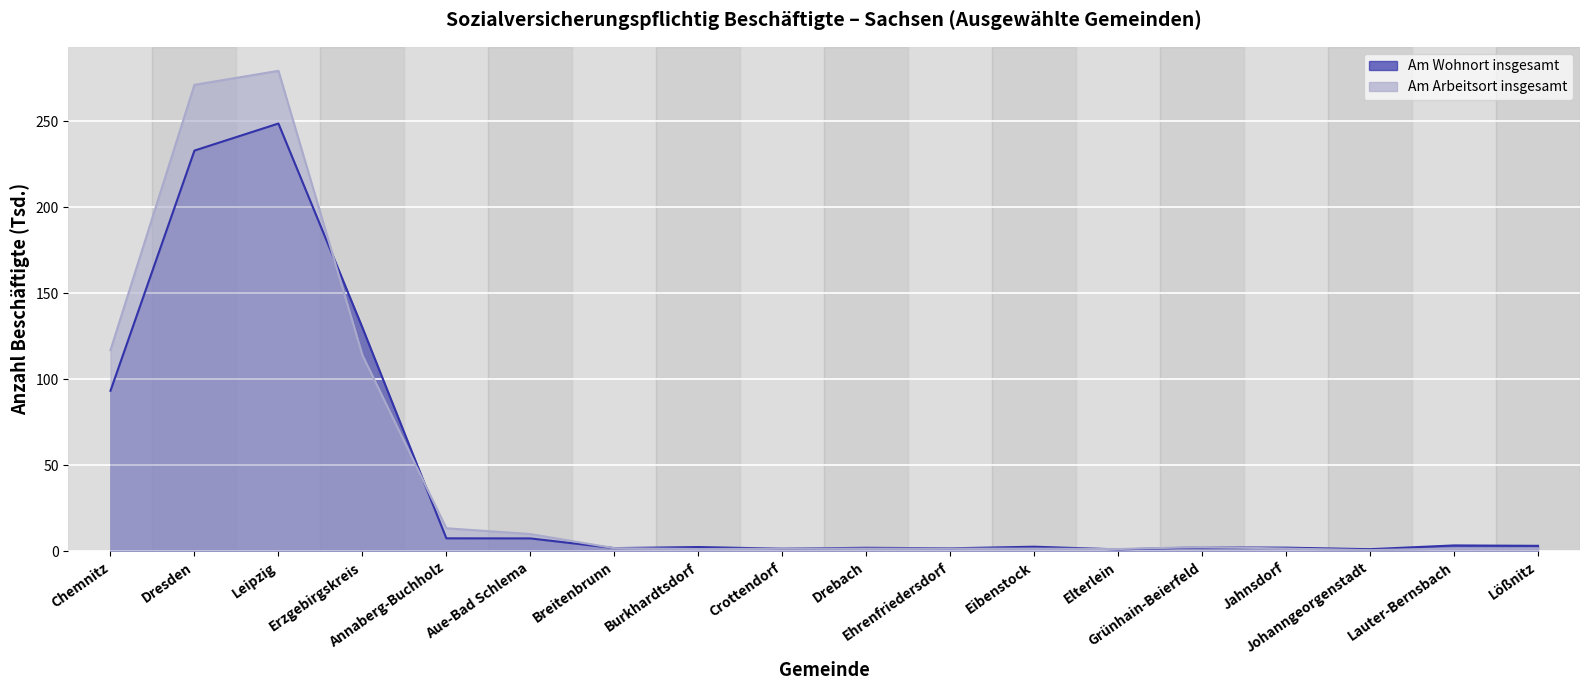

How many times do Am Arbeitsort insgesamt and Am Wohnort insgesamt cross each other?

5